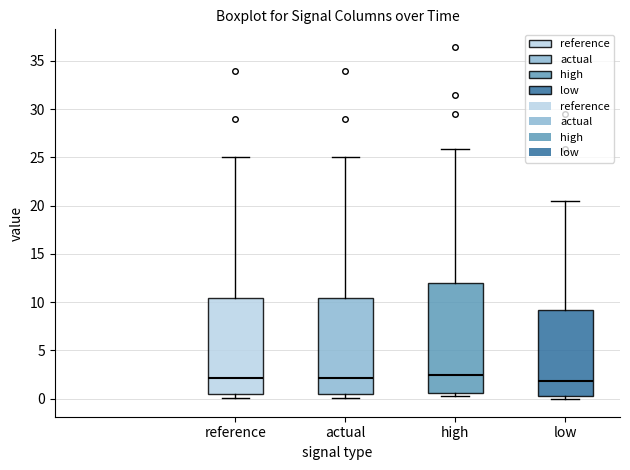

Where does the median line of the box for high sit on the y-axis? The values are not printed on the chart, so give them approximately, as read against the axis.

2.5